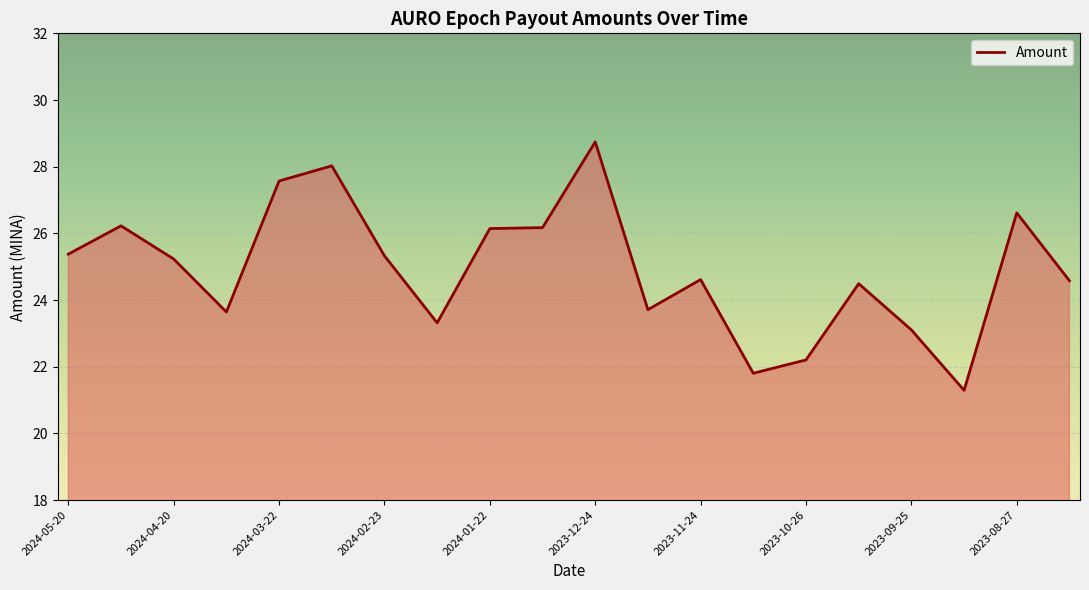

What is the difference between the maximum and minimum values?

7.5